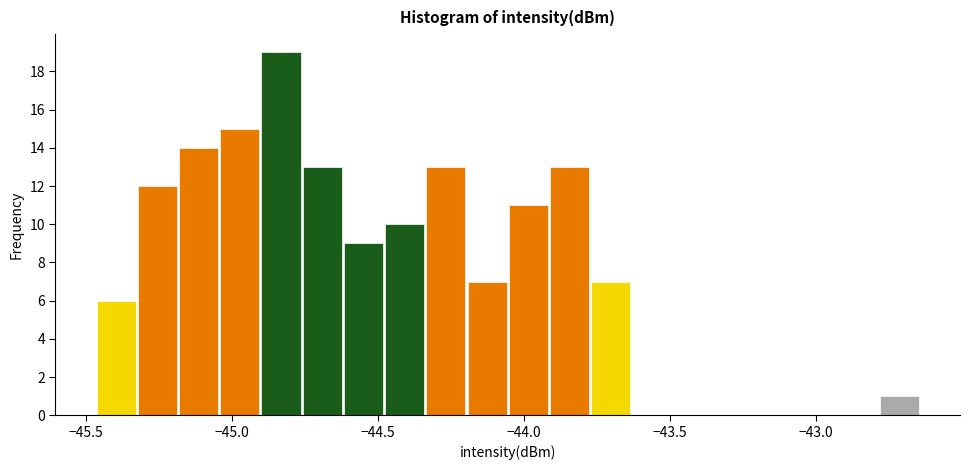

Read against the x-axis, roughly where is the centre of the tallest bar?

-44.85